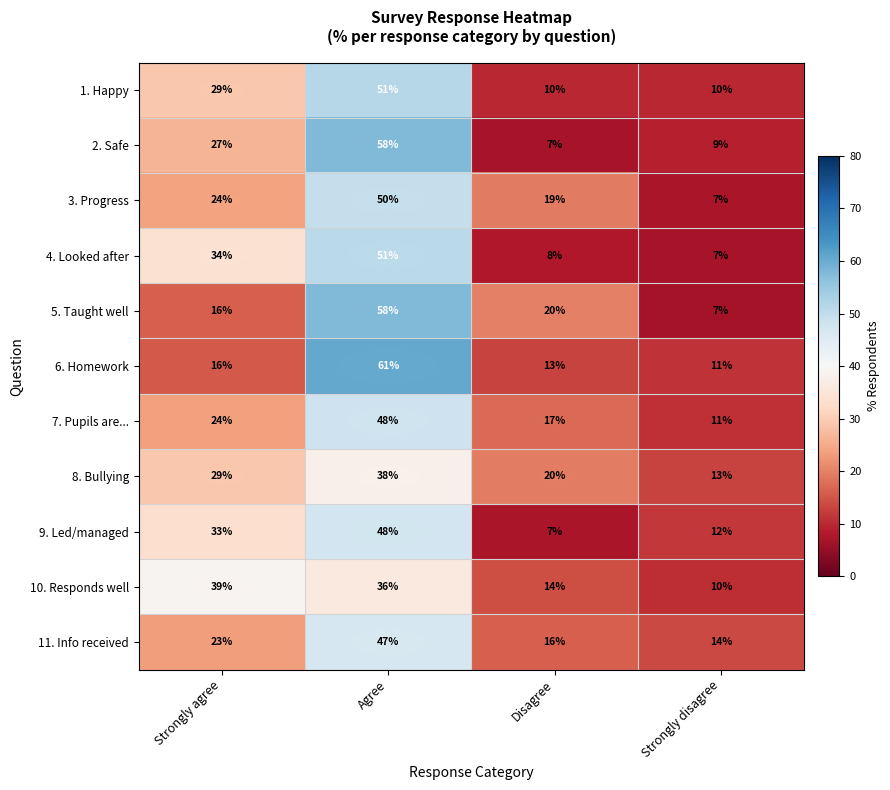

The value of 5. Taught well at Strongly disagree is 7. True or false?

True